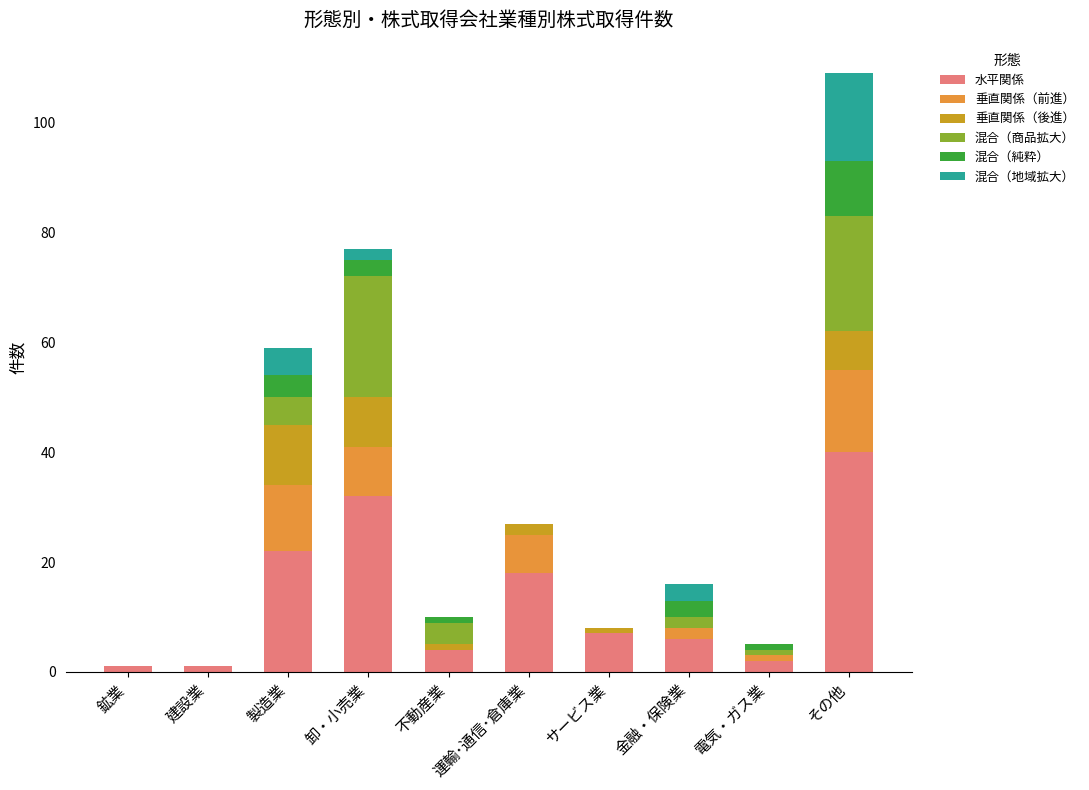

At which label does 水平関係 reach its peak?

その他